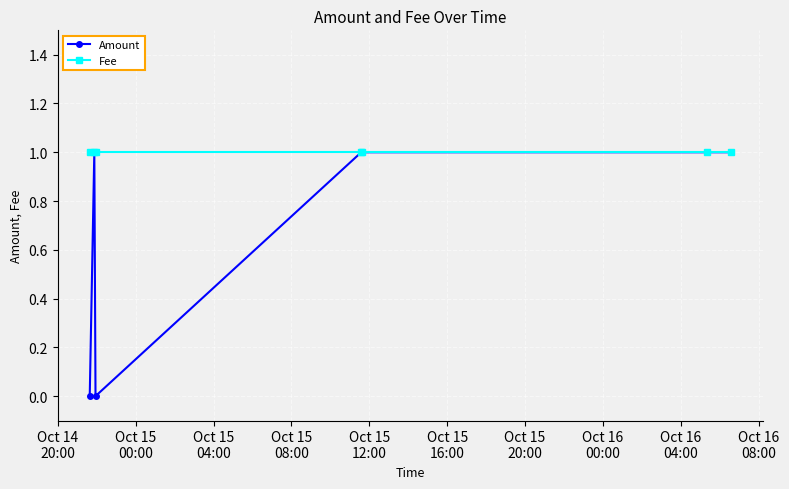

What is the value of the Amount point at the 6th from the left?

1